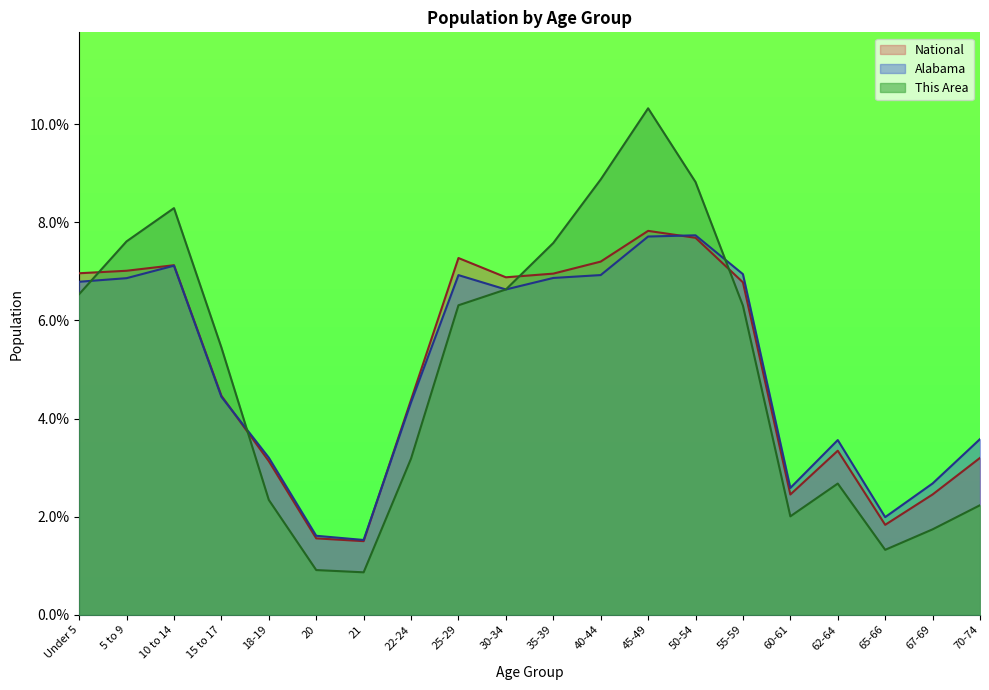

What is the value of the National point at the 13th from the left?

7.8